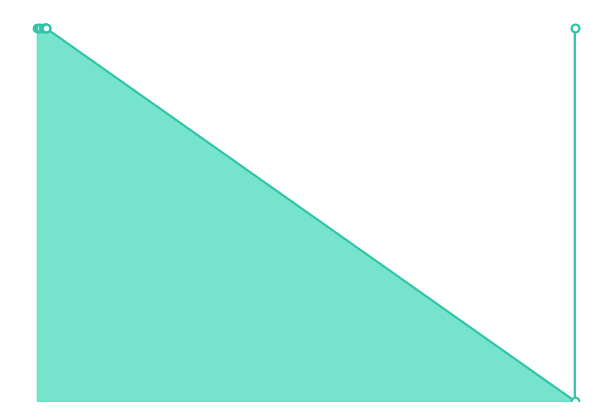

What is the change in value from 2014-09-12 12:41:34 to 2014-09-08 09:32:04?

+1091